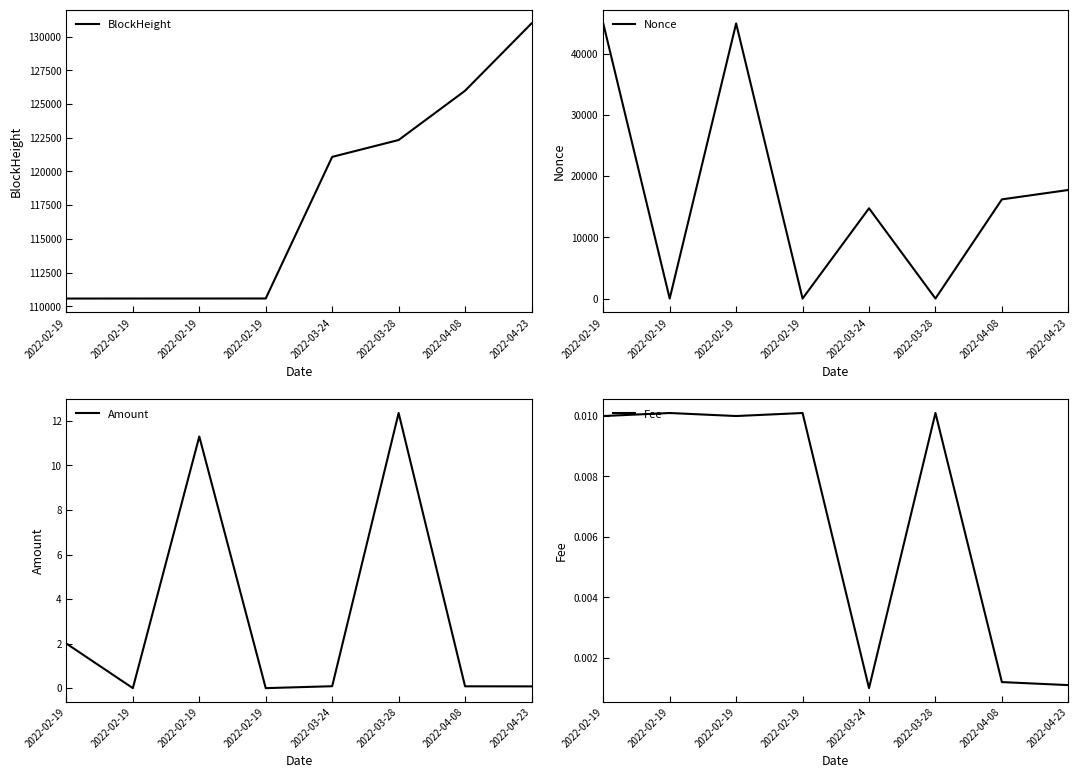

Reading left to right, what are all the values shown in this chart?

BlockHeight: 2022-02-19=110573.0	2022-02-19=110575.0	2022-02-19=110576.0	2022-02-19=110578.0	2022-03-24=121080.0	2022-03-28=122331.0	2022-04-08=125985.0	2022-04-23=130978.0
Nonce: 2022-02-19=44951.0	2022-02-19=0.0	2022-02-19=44954.0	2022-02-19=1.0	2022-03-24=14748.0	2022-03-28=2.0	2022-04-08=16206.0	2022-04-23=17739.0
Amount: 2022-02-19=2.0	2022-02-19=0.0	2022-02-19=11.3	2022-02-19=0.0	2022-03-24=0.1	2022-03-28=12.4	2022-04-08=0.1	2022-04-23=0.1
Fee: 2022-02-19=0.0	2022-02-19=0.0	2022-02-19=0.0	2022-02-19=0.0	2022-03-24=0.0	2022-03-28=0.0	2022-04-08=0.0	2022-04-23=0.0